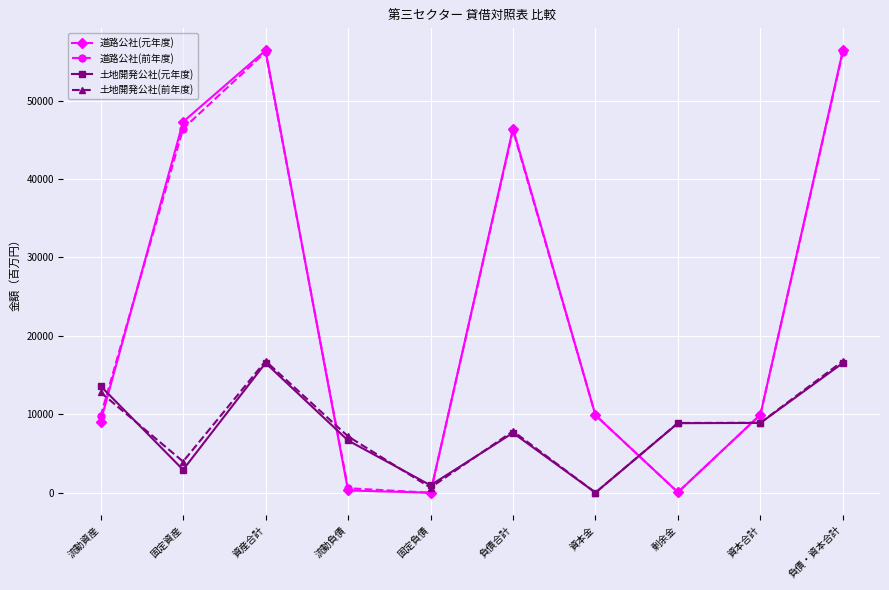

True or false: 道路公社(前年度) and 道路公社(元年度) intersect in this chart.

True